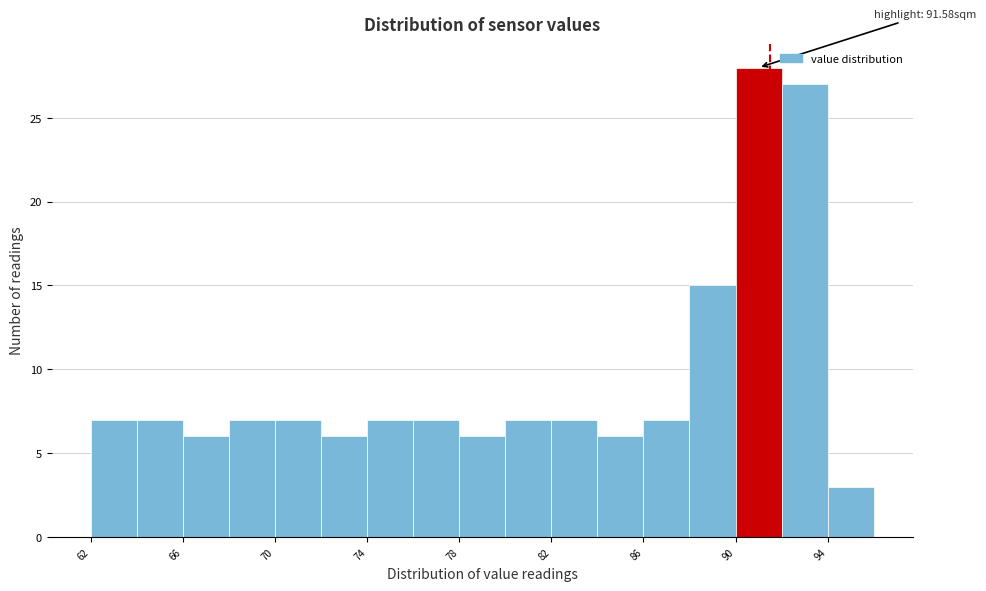

Which range on the x-axis has the tallest bar?

90.1 to 92.1